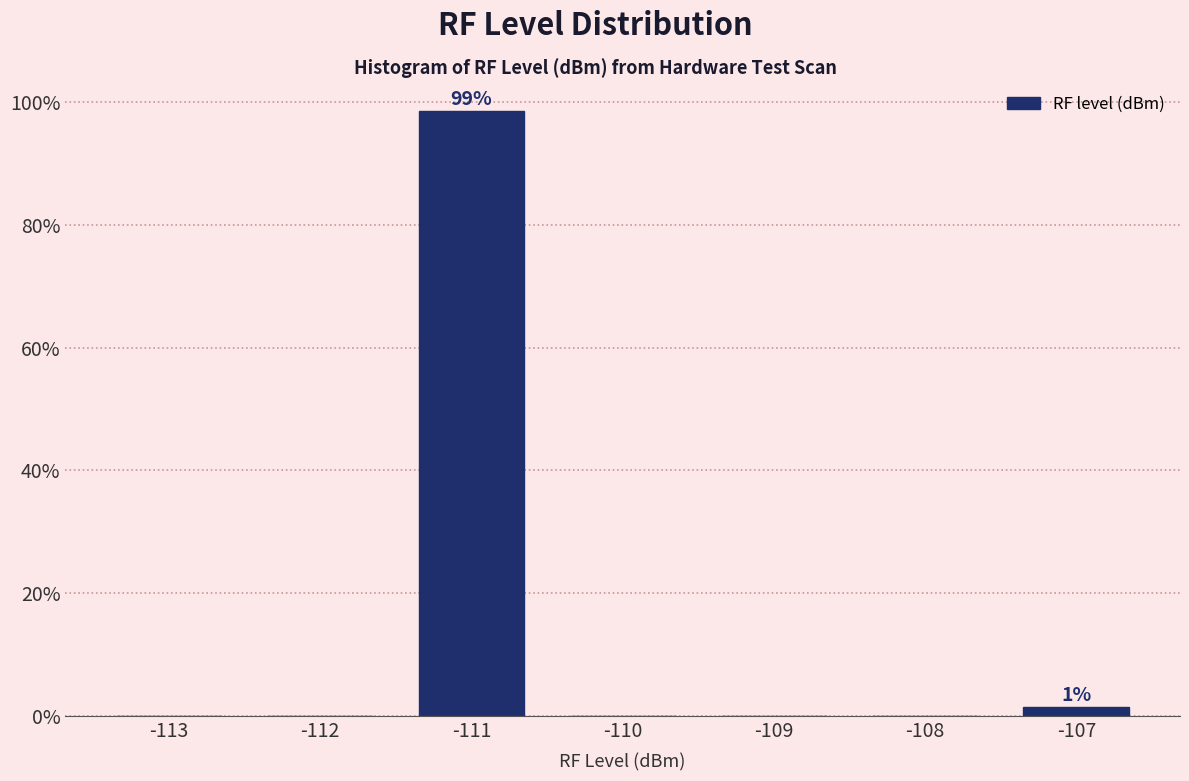

Reading left to right, list all the values displayed in this chart.

-113=0.0	-112=0.0	-111=98.6	-110=0.0	-109=0.0	-108=0.0	-107=1.4